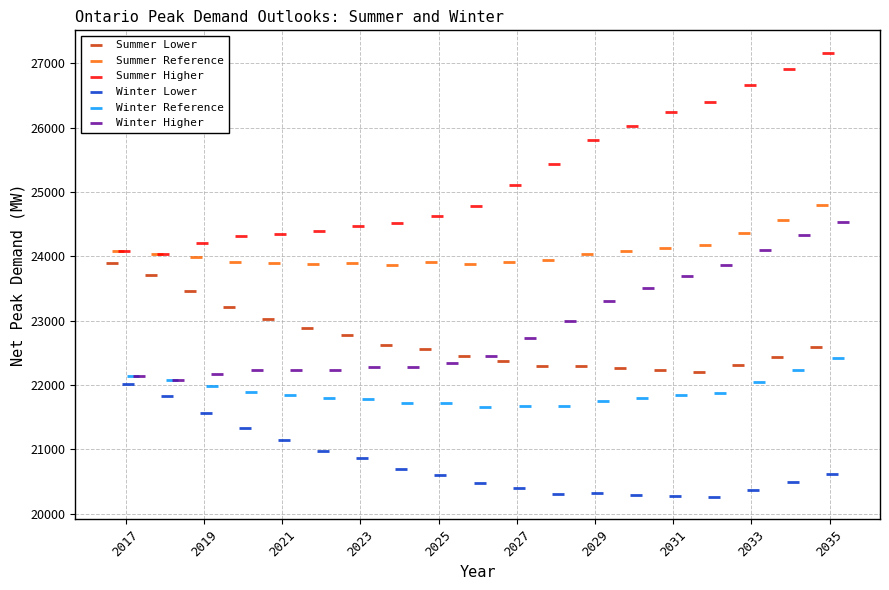

What are all the series names shown in the legend?

Summer Lower, Summer Reference, Summer Higher, Winter Lower, Winter Reference, Winter Higher